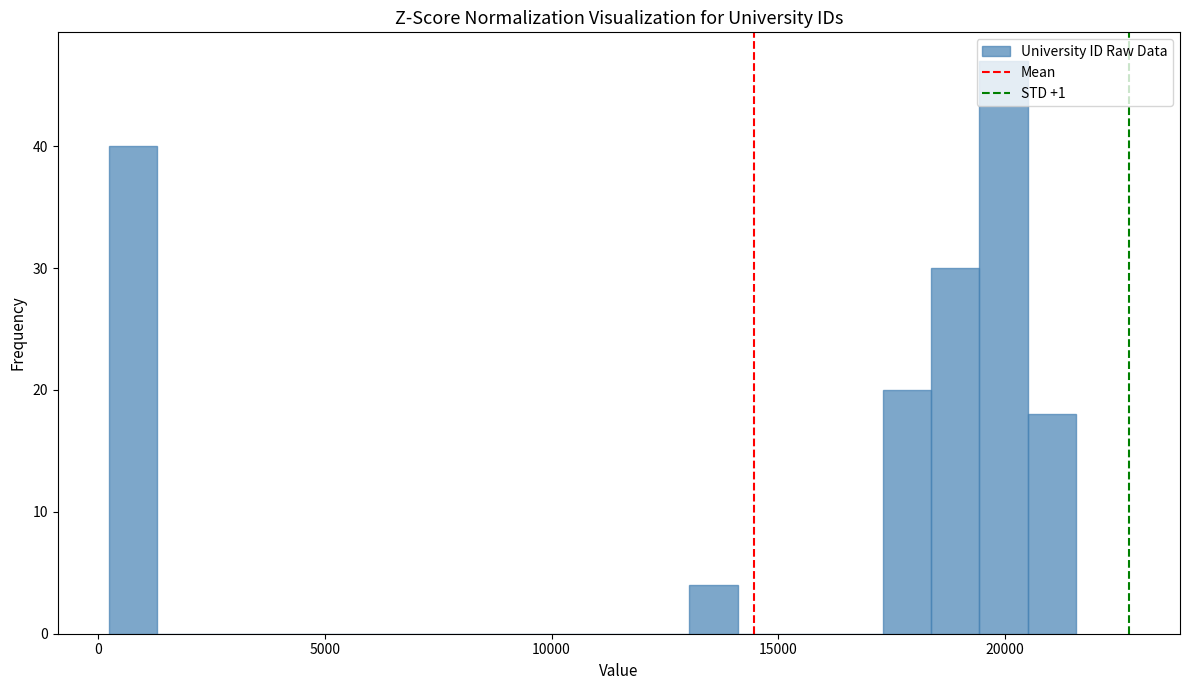

Around what value on the x-axis is the tallest bar? Give the approximate position of its centre, as read against the axis.

20000